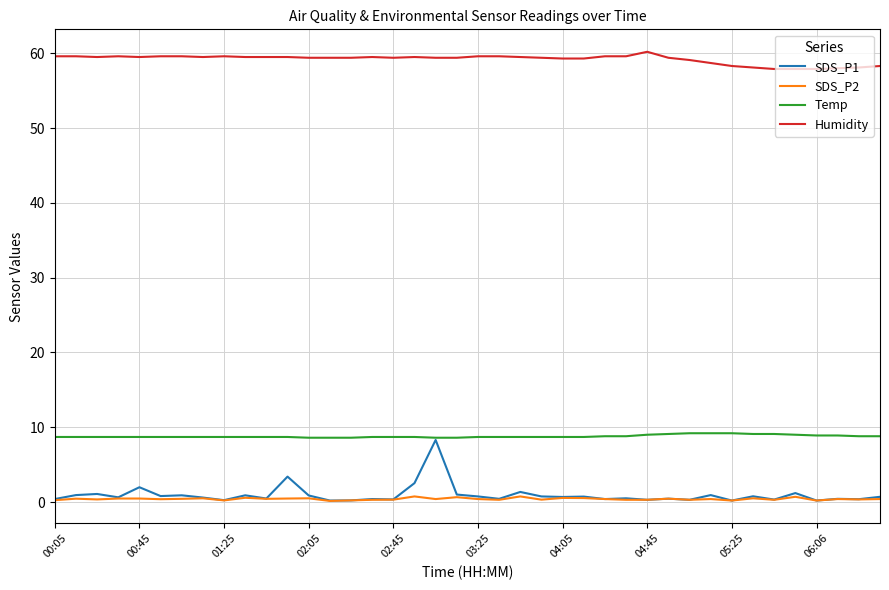

Which series has the widest spread of values?

SDS_P1